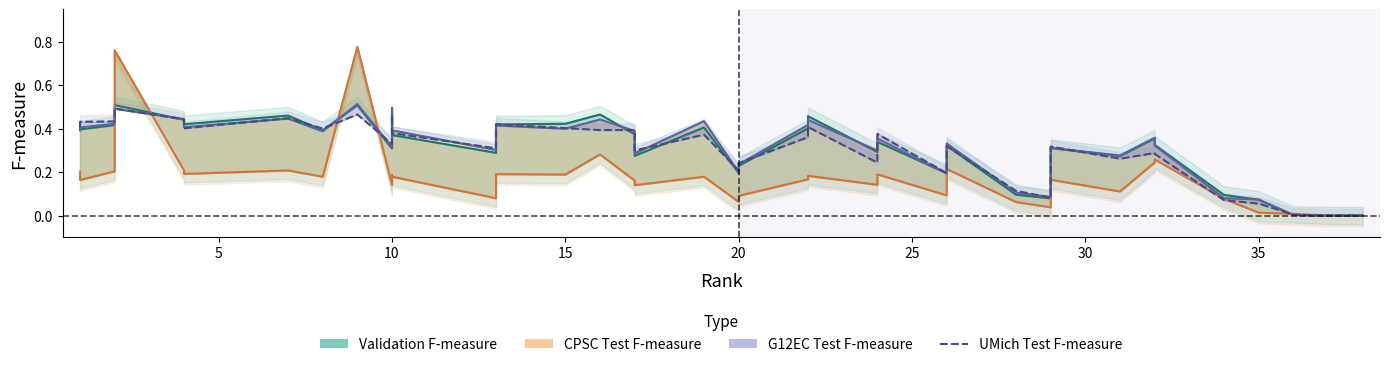

Reading left to right, transcribe all the data shown in this chart.

0.4	0.4	0.4	0.5	0.4	0.4	0.4	0.4	0.4	0.5	0.3	0.5	0.4	0.3	0.4	0.4	0.4	0.4	0.3	0.4	0.2	0.2	0.4	0.4	0.2	0.4	0.2	0.3	0.1	0.1	0.3	0.3	0.3	0.3	0.1	0.1	0.0	0.0	0.0